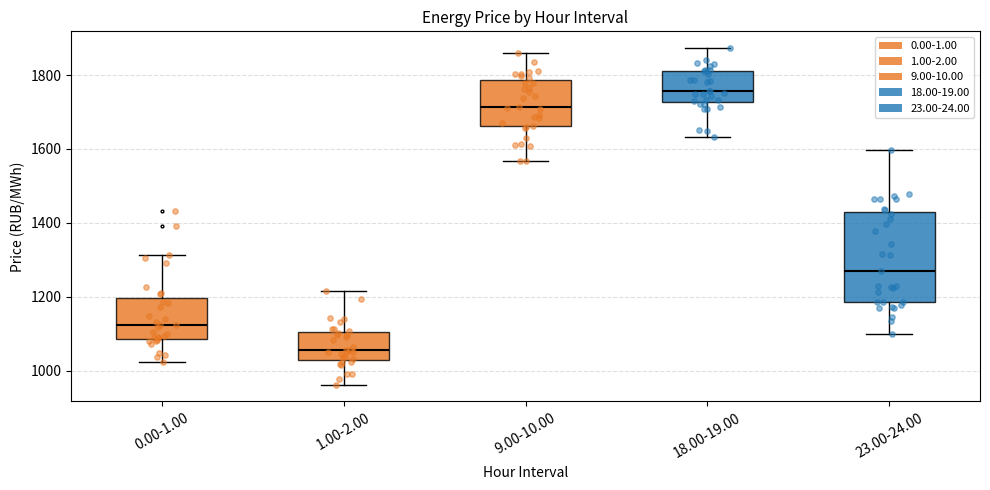

Where is the lower edge of the box for 23.00-24.00 on the y-axis? The values are not printed on the chart, so give them approximately, as read against the axis.

1180